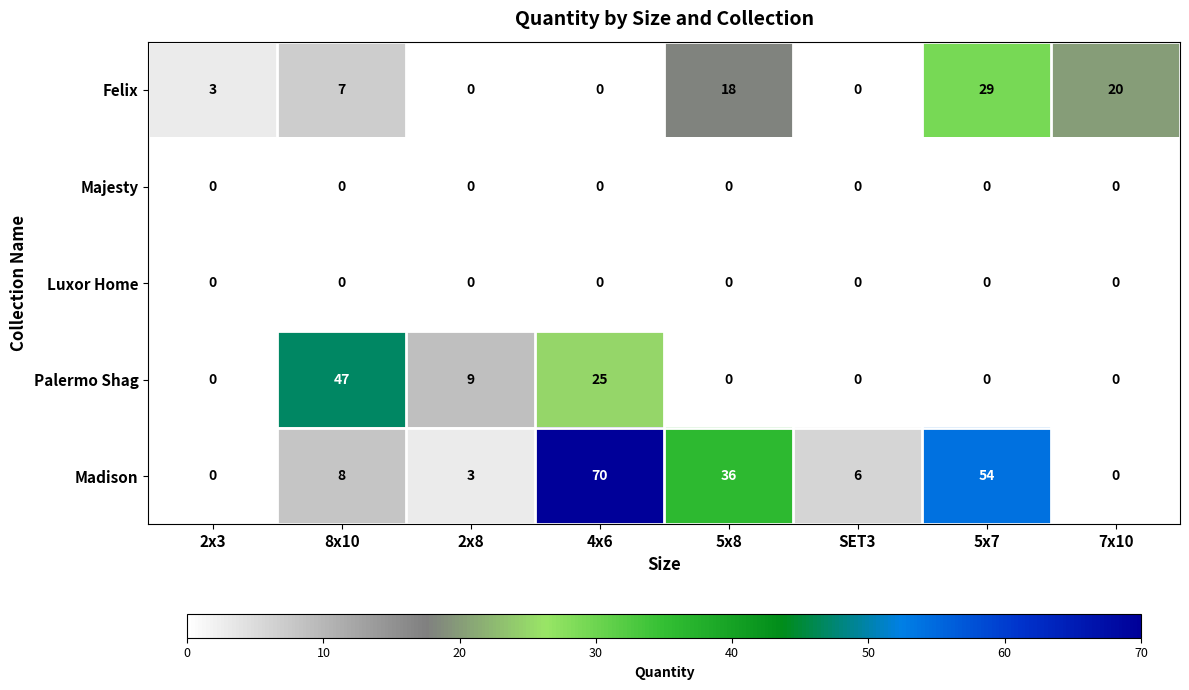

What is the spread (max minus min) of values at 7x10?

20